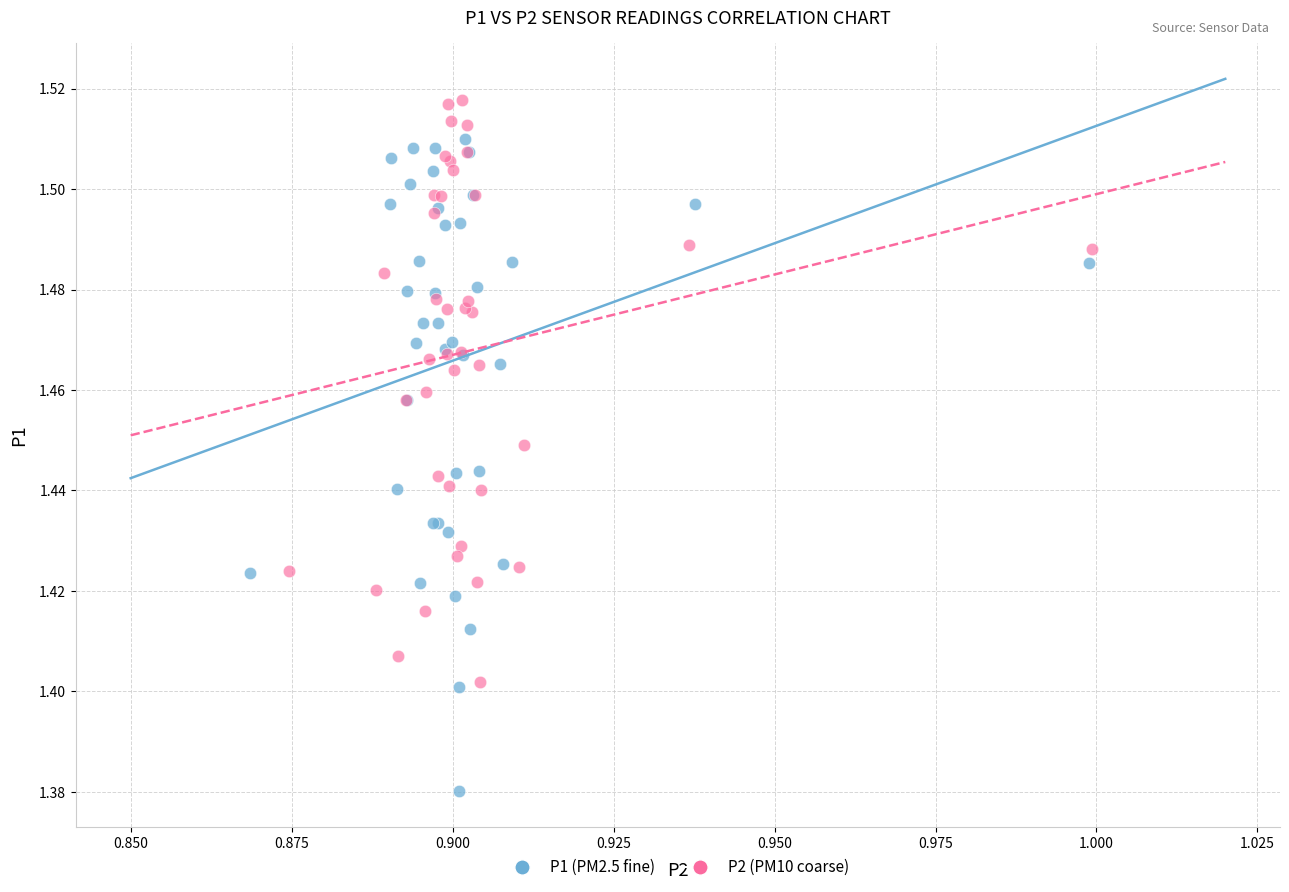

Which series contains the lowest Y value?

P1 (PM2.5 fine)